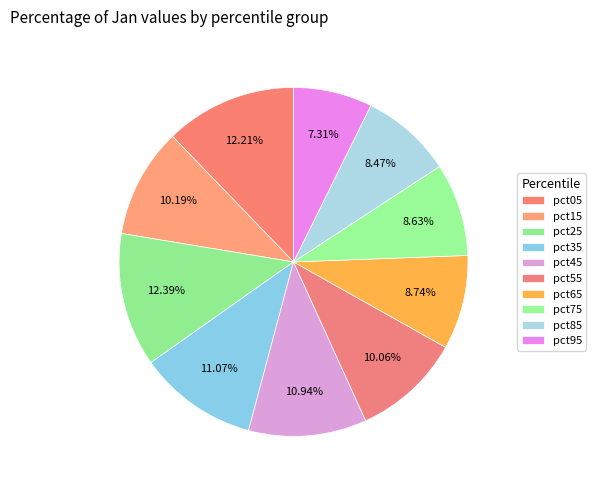

To the nearest percent, what percentage of the pie is pct45?

11%